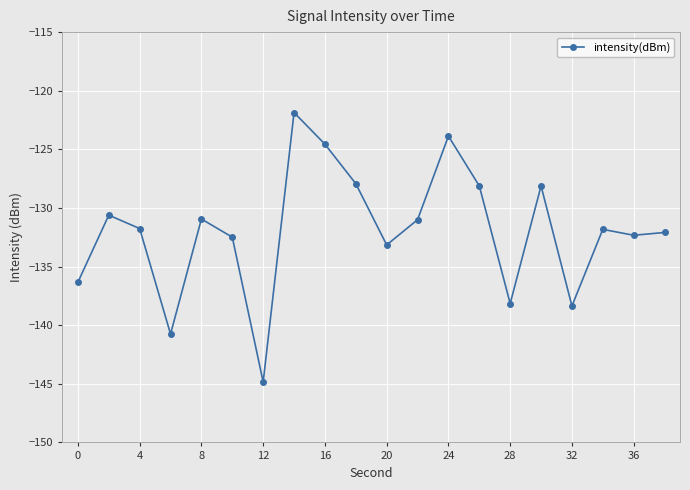

True or false: there are more than 1 points higher than both neighbors.

True